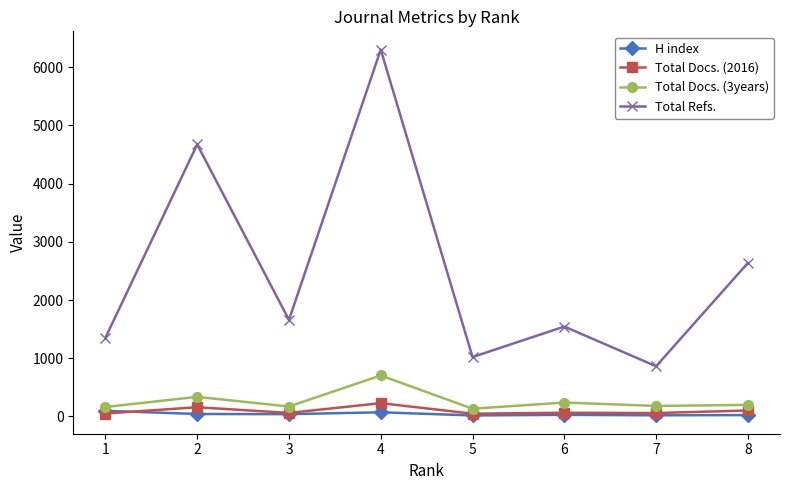

True or false: Total Docs. (3years) and Total Docs. (2016) intersect in this chart.

False